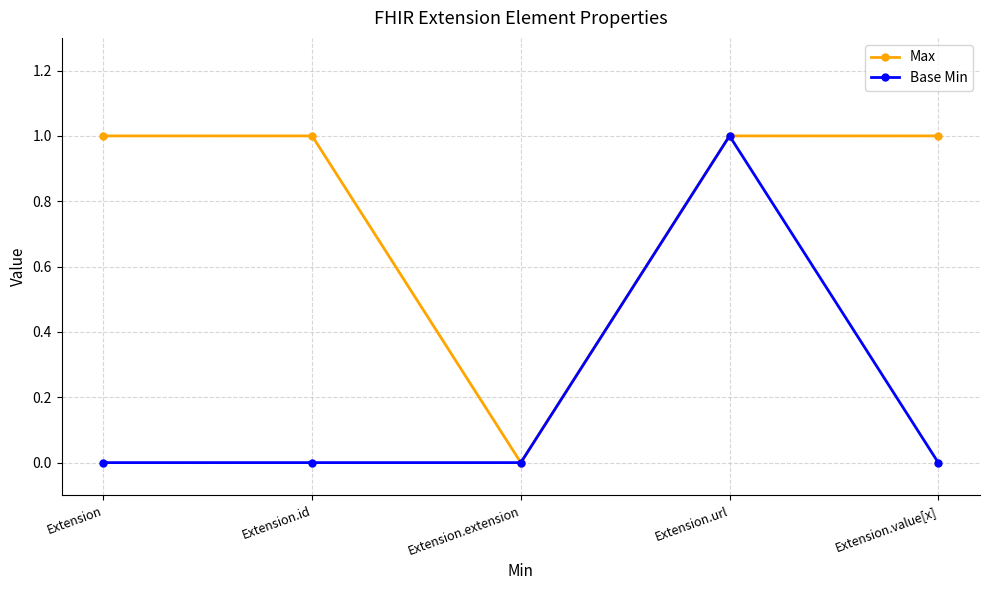

Count the Base Min values in the range 0 to 1.

5